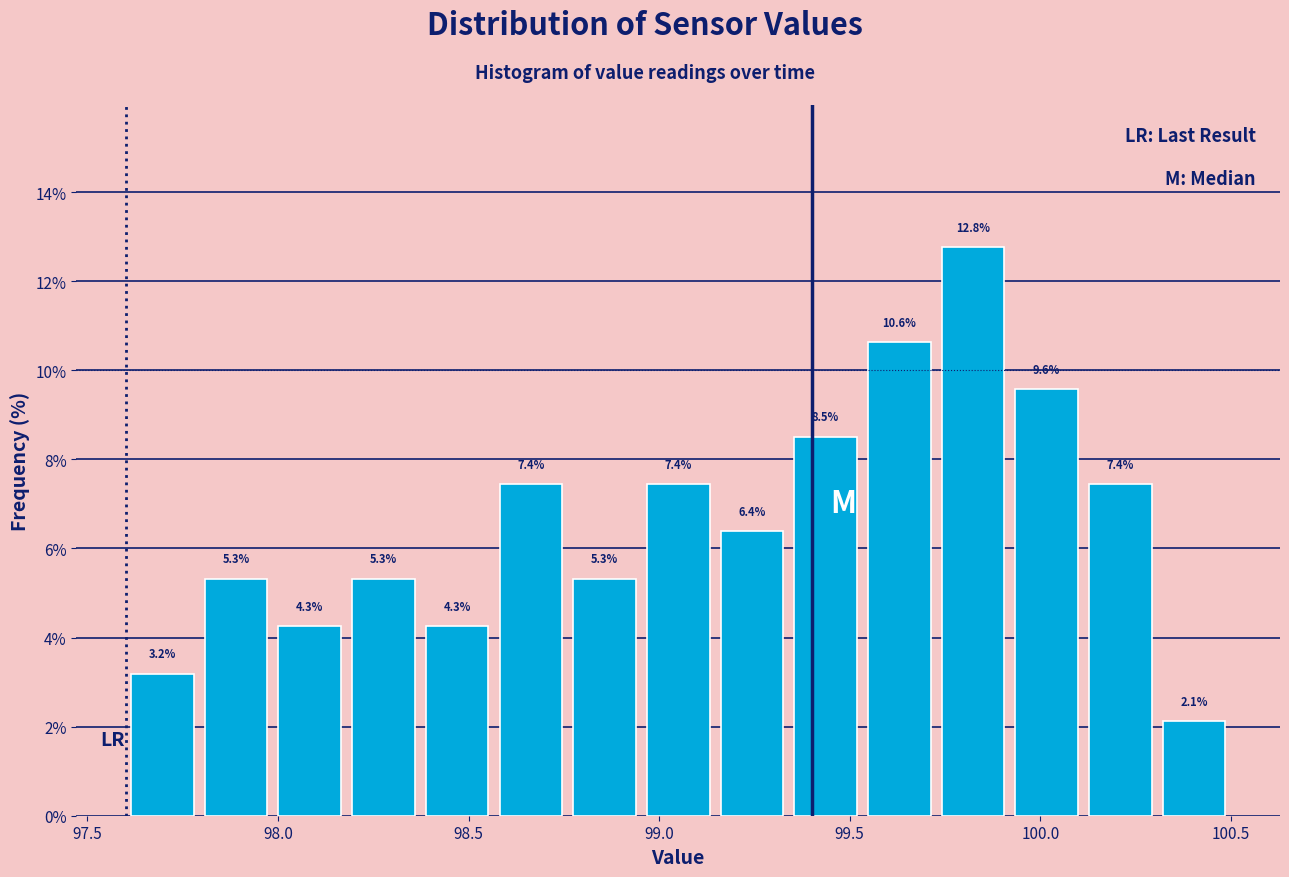

Around what value on the x-axis is the tallest bar? Give the approximate position of its centre, as read against the axis.

99.80